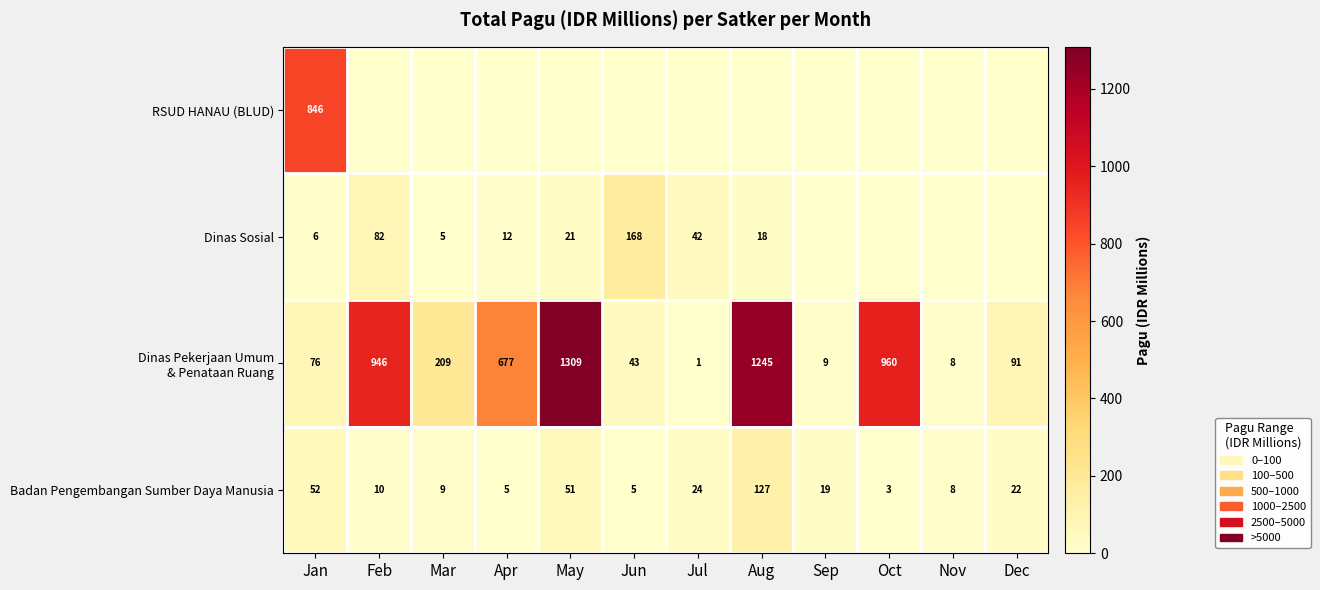

What is the approximate value of Badan Pengembangan Sumber Daya Manusia at Nov, to the nearest 5?

10